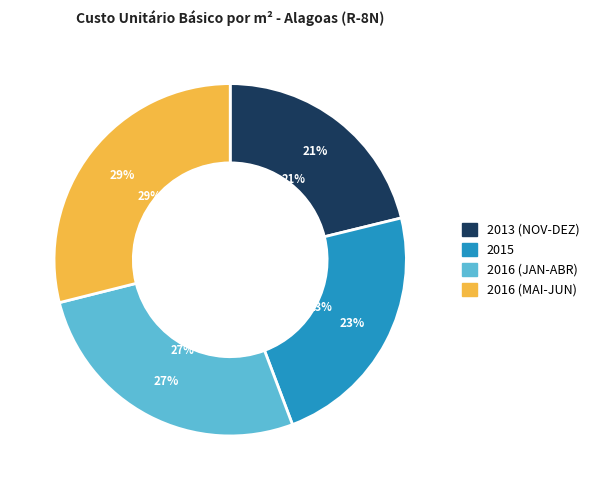

How many segments does this pie chart have?

4